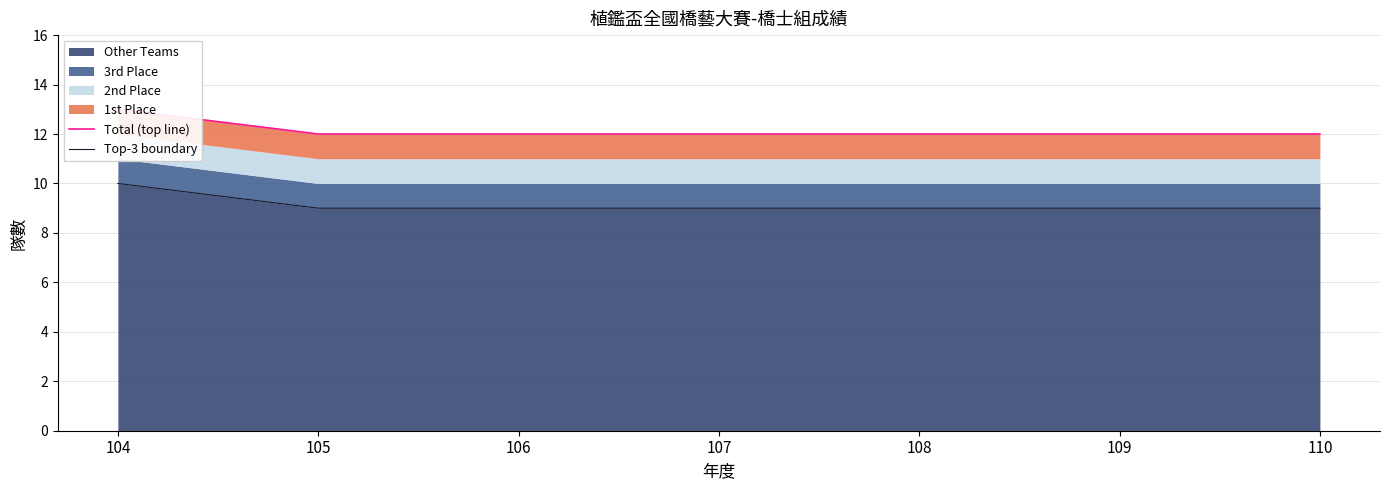

What is the maximum value for Total (top line)?

13